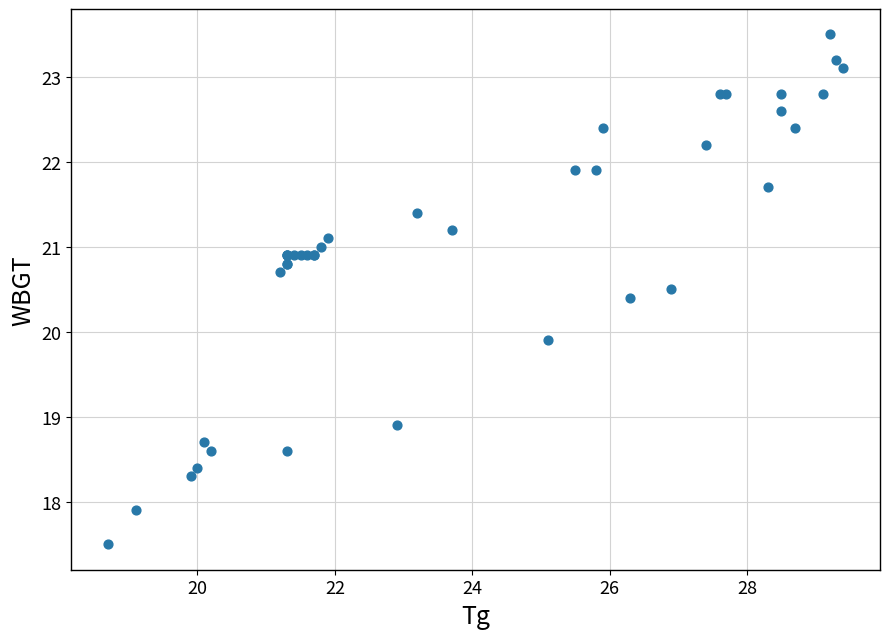

What Y value in the scatter plot is closest to 20?

19.9